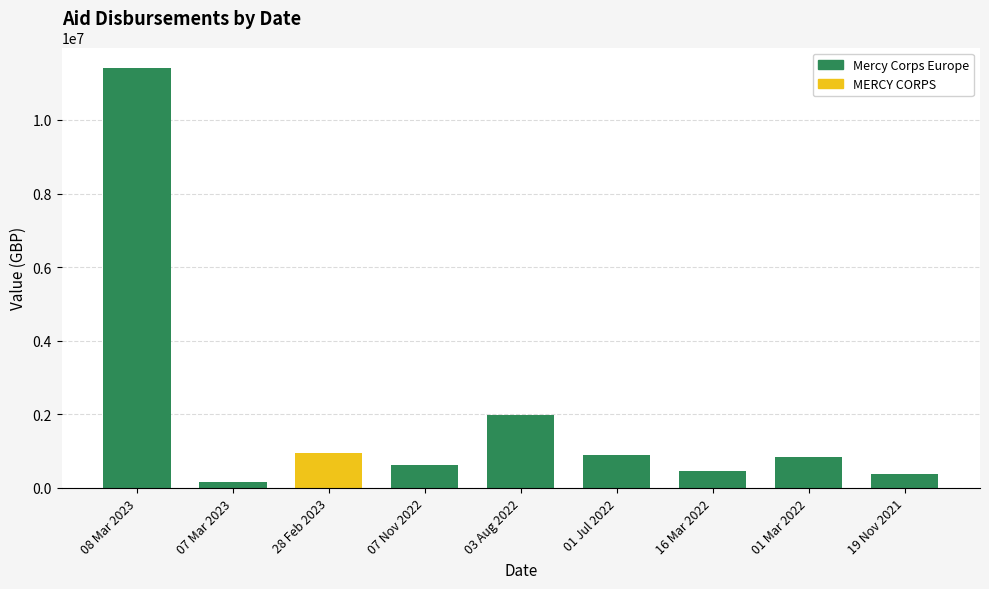

True or false: the data shows 1989506 at 03 Aug 2022.

True